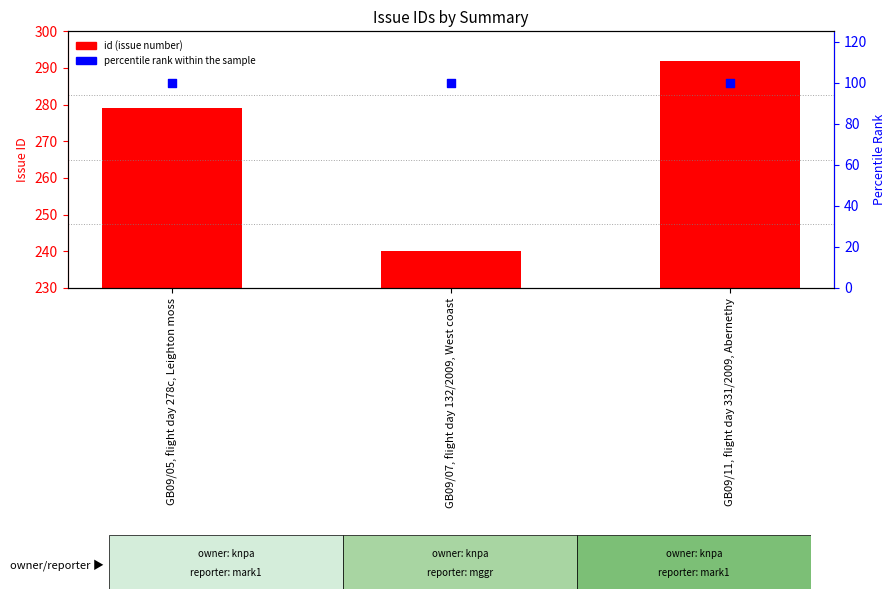

At how many categories does at least one series exceed 215?

3